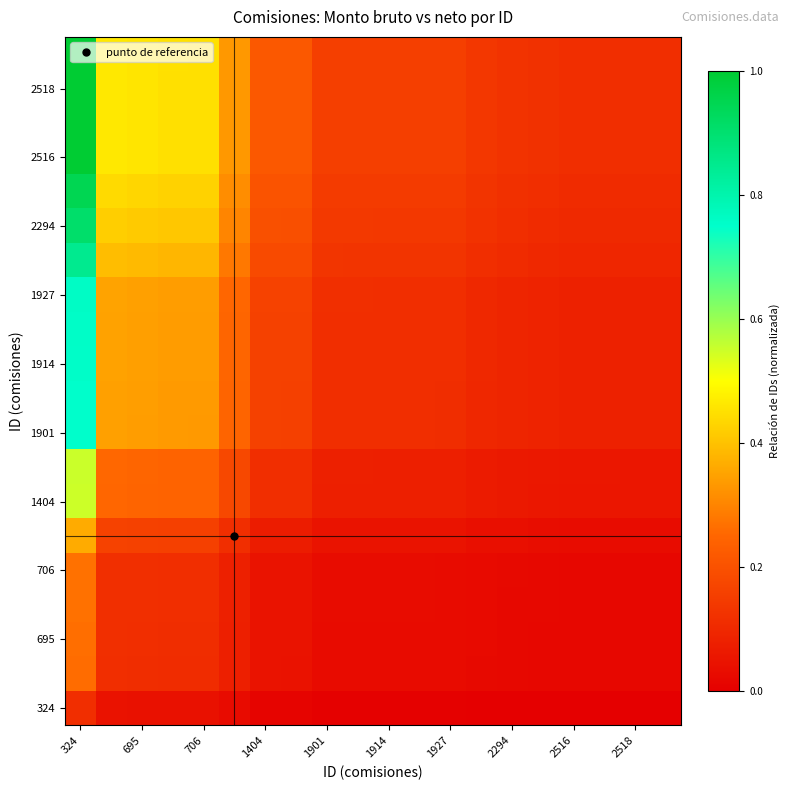

Which category has the highest value across all series?

324